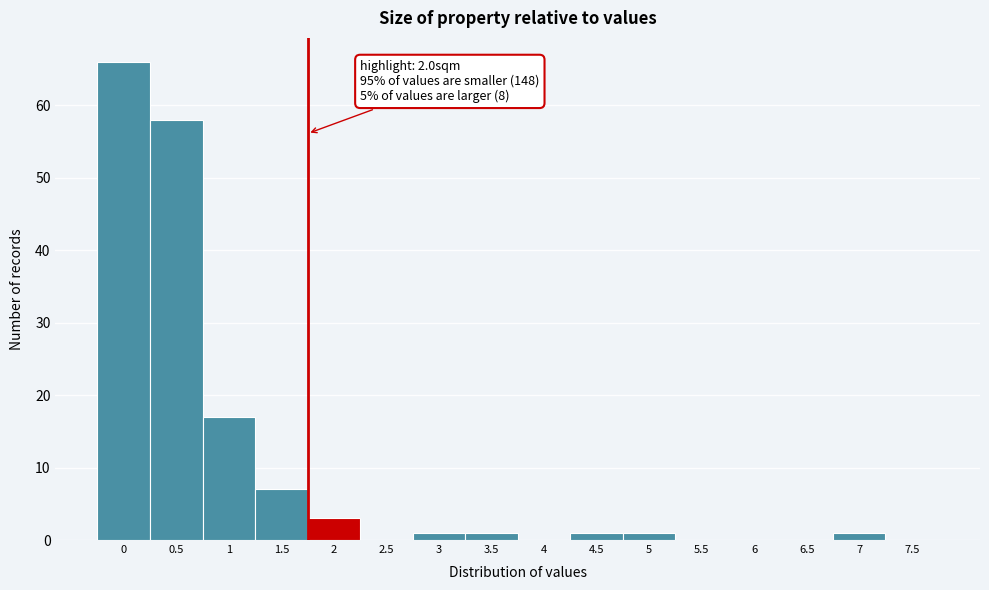

Reading left to right, what are all the values shown in this chart?

0=66	0.5=58	1=17	1.5=7	2=3	2.5=0	3=1	3.5=1	4=0	4.5=1	5=1	5.5=0	6=0	6.5=0	7=1	7.5=0